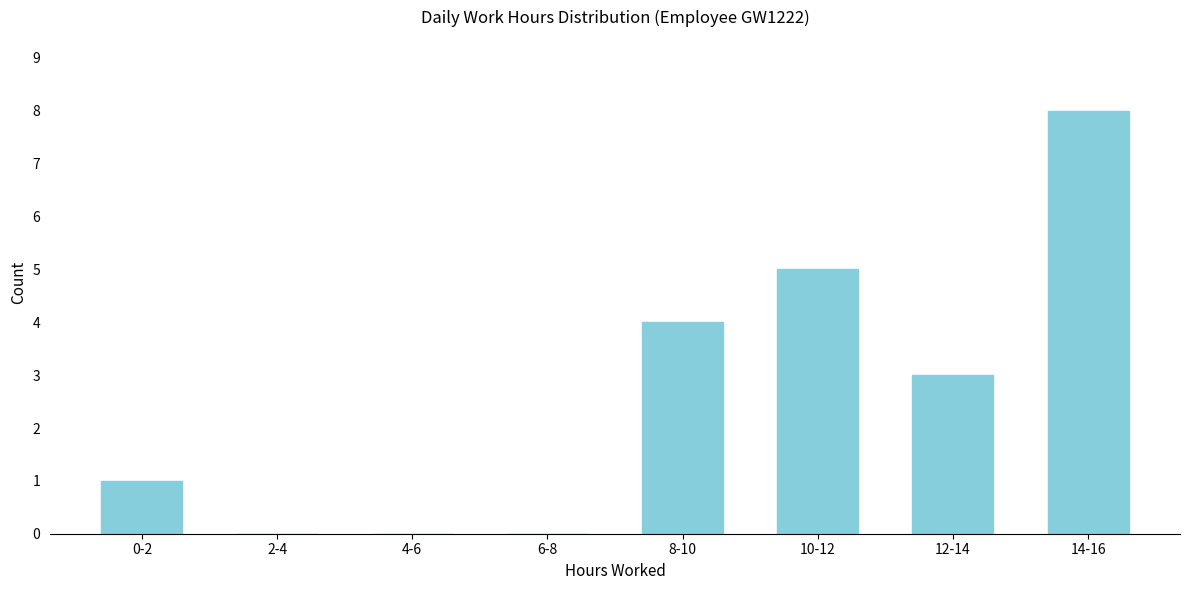

Reading left to right, extract all data points from this chart.

0-2=1	2-4=0	4-6=0	6-8=0	8-10=4	10-12=5	12-14=3	14-16=8